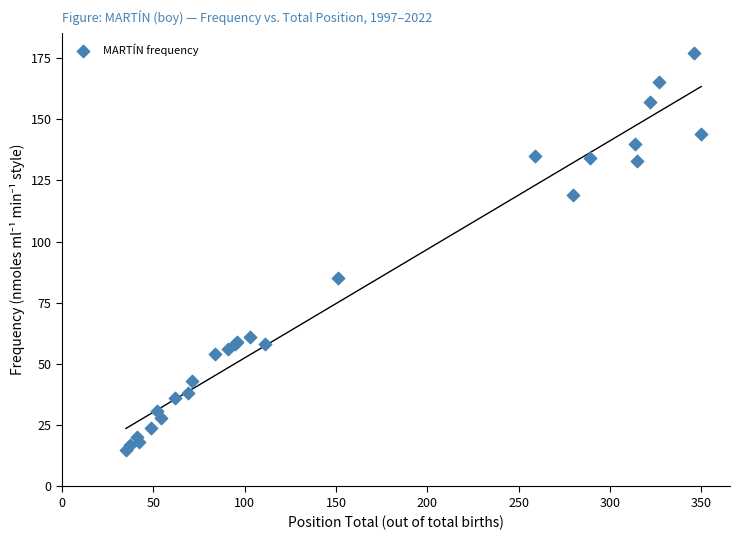

What Y value in the scatter plot is closest to 96?

85